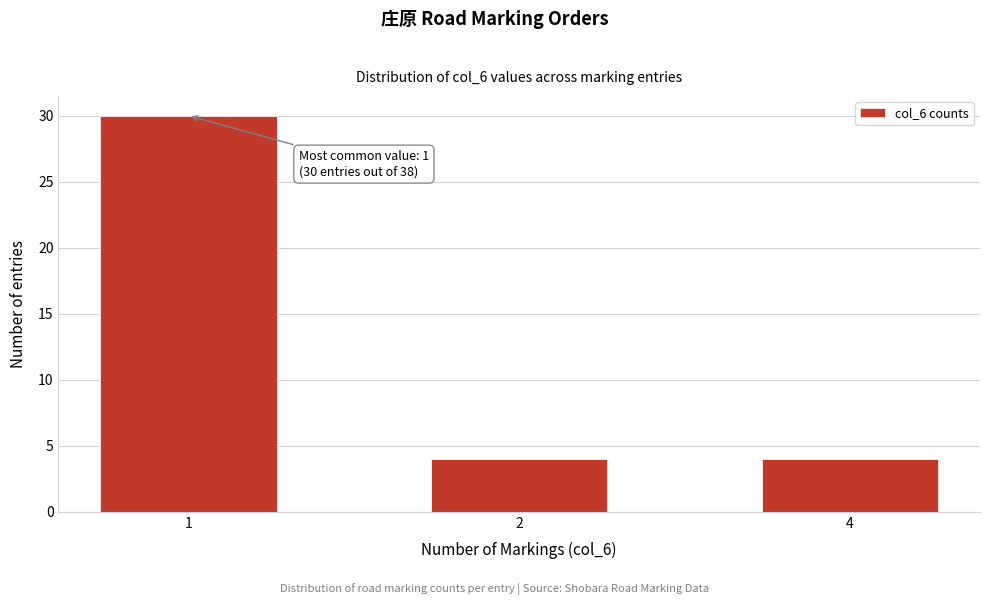

Reading left to right, what are all the values shown in this chart?

1=30	2=4	4=4